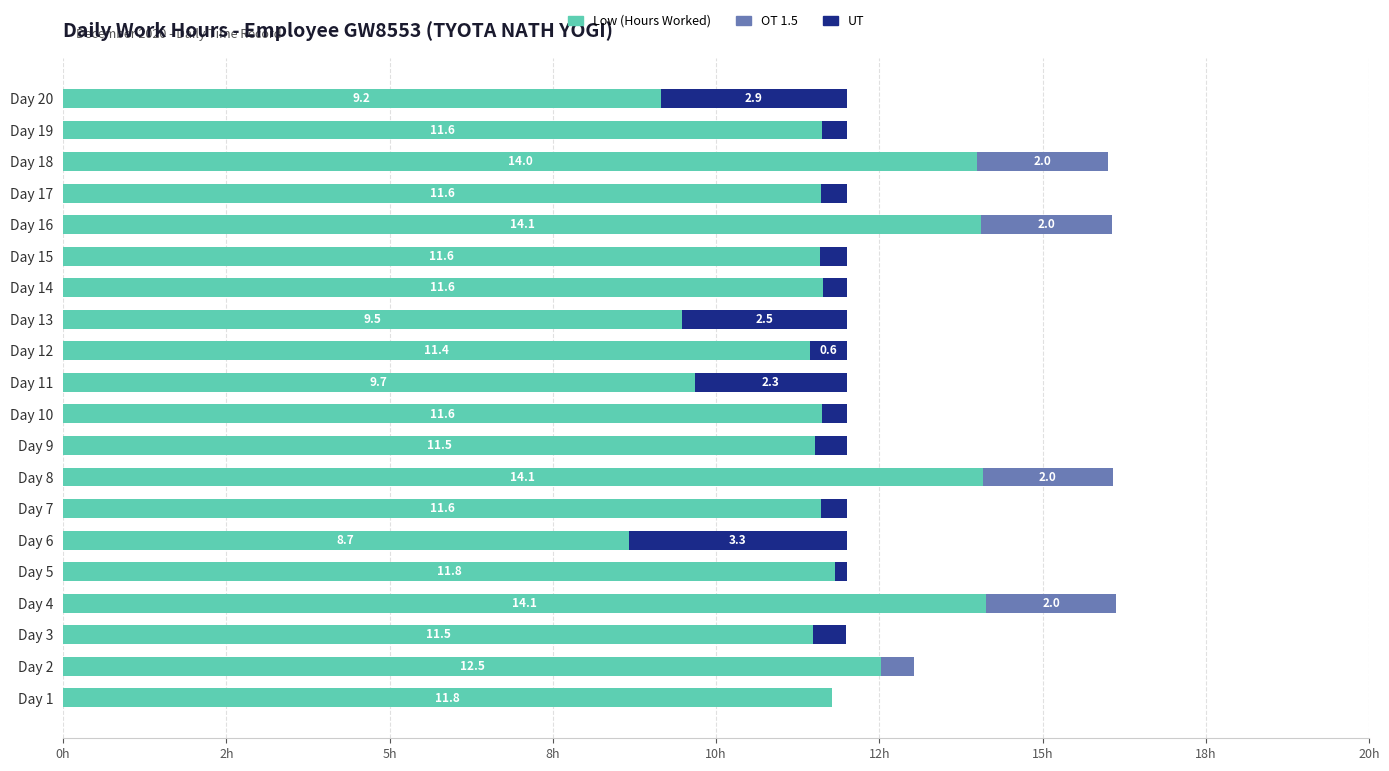

Which series has the largest total across all categories?

Low (Hours Worked)